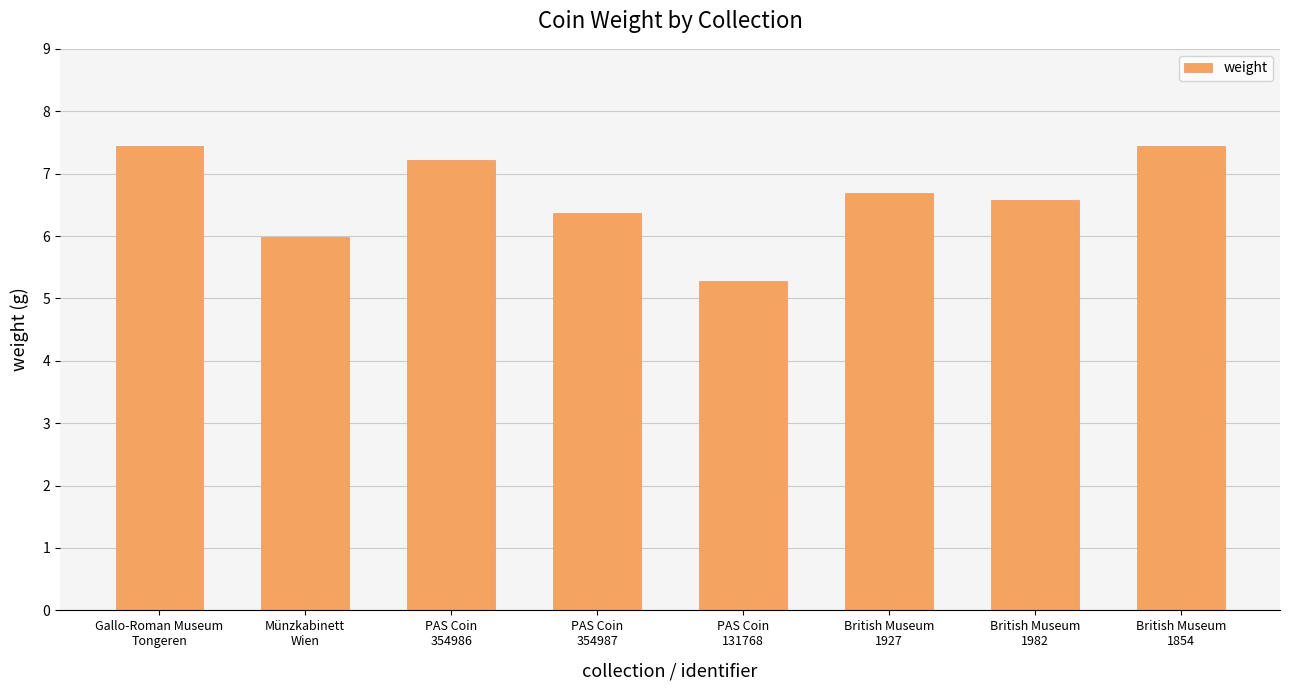

What is the greatest value displayed?

7.4